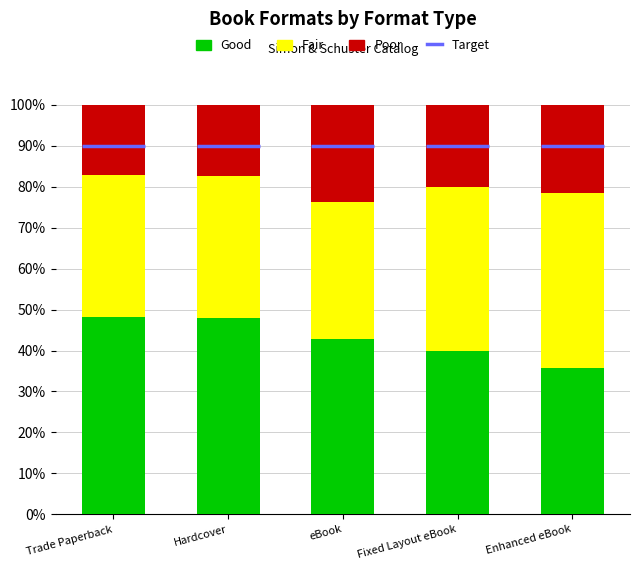

What is the maximum value shown in the chart?

0.5